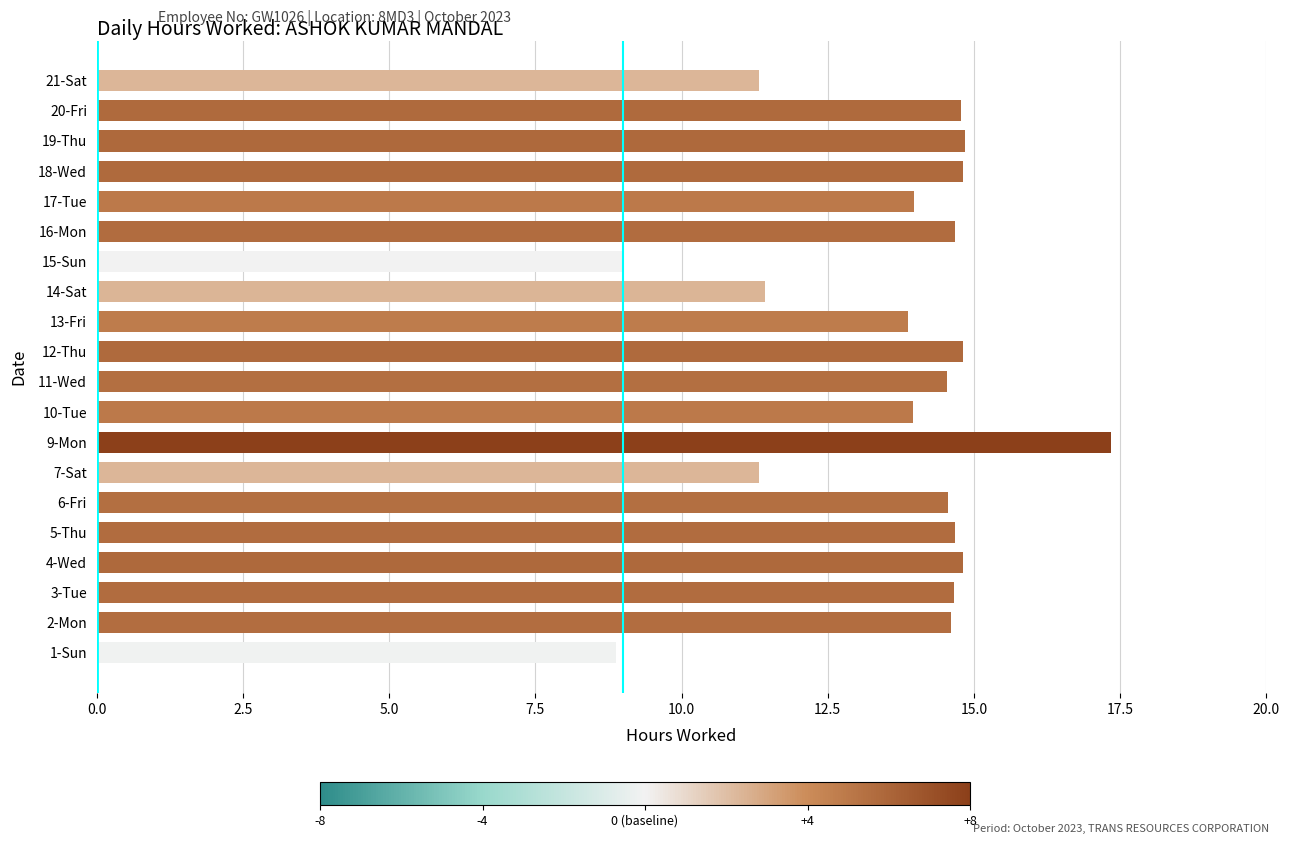

What is the sum of all values?

272.9